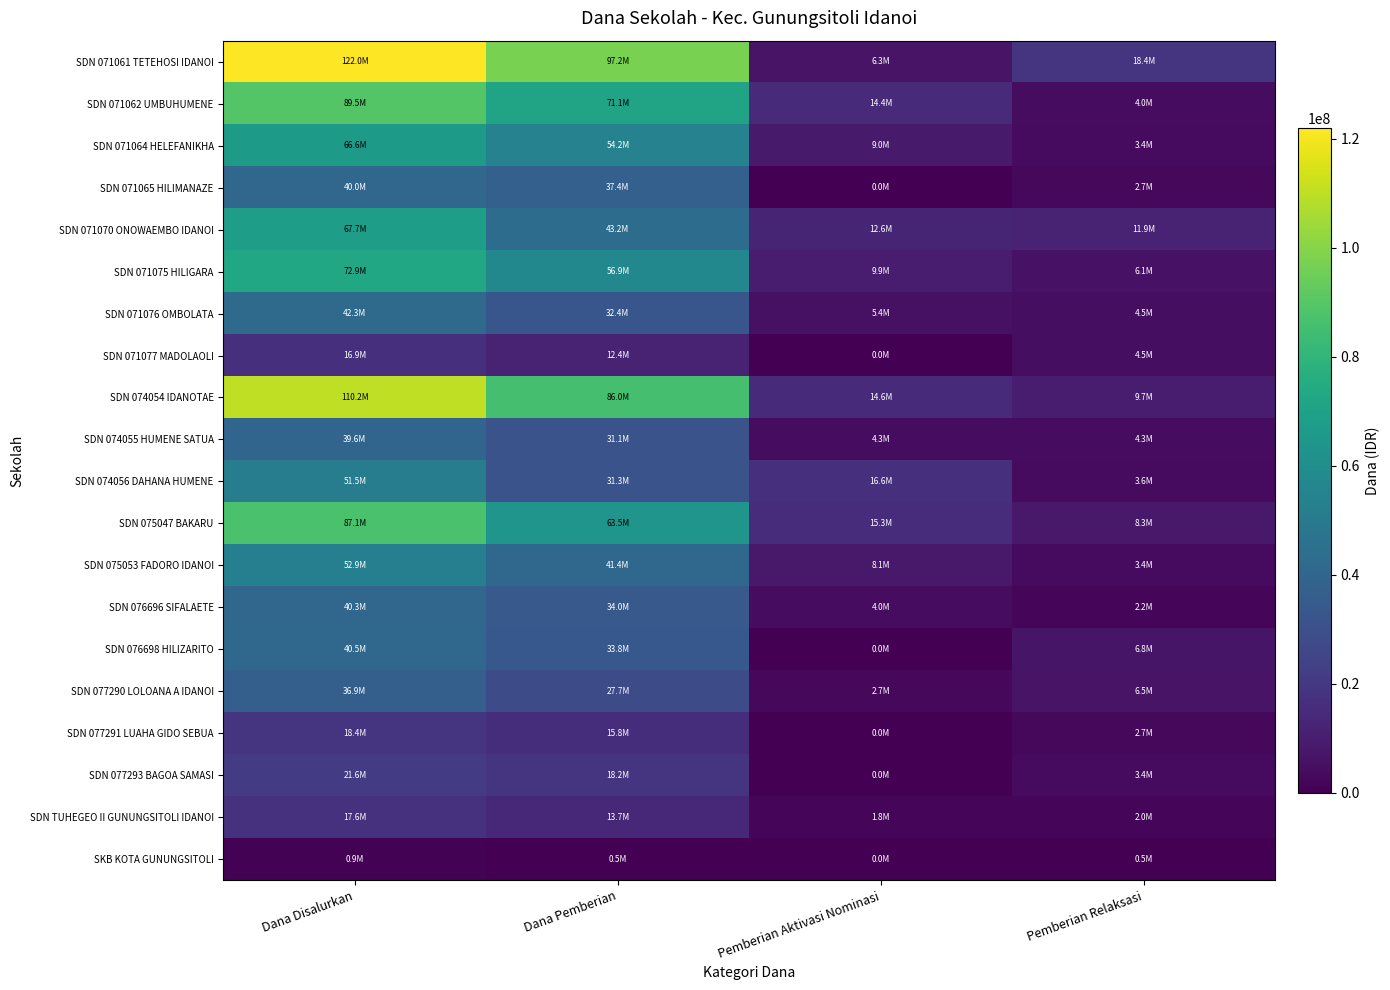

Reading left to right, transcribe all the data shown in this chart.

SDN 071061 TETEHOSI IDANOI: Dana Disalurkan=121950000	Dana Pemberian=97200000	Pemberian Aktivasi Nominasi=6300000	Pemberian Relaksasi=18450000
SDN 071062 UMBUHUMENE: Dana Disalurkan=89550000	Dana Pemberian=71100000	Pemberian Aktivasi Nominasi=14400000	Pemberian Relaksasi=4050000
SDN 071064 HELEFANIKHA: Dana Disalurkan=66600000	Dana Pemberian=54225000	Pemberian Aktivasi Nominasi=9000000	Pemberian Relaksasi=3375000
SDN 071065 HILIMANAZE: Dana Disalurkan=40050000	Dana Pemberian=37350000	Pemberian Aktivasi Nominasi=0	Pemberian Relaksasi=2700000
SDN 071070 ONOWAEMBO IDANOI: Dana Disalurkan=67725000	Dana Pemberian=43200000	Pemberian Aktivasi Nominasi=12600000	Pemberian Relaksasi=11925000
SDN 071075 HILIGARA: Dana Disalurkan=72900000	Dana Pemberian=56925000	Pemberian Aktivasi Nominasi=9900000	Pemberian Relaksasi=6075000
SDN 071076 OMBOLATA: Dana Disalurkan=42300000	Dana Pemberian=32400000	Pemberian Aktivasi Nominasi=5400000	Pemberian Relaksasi=4500000
SDN 071077 MADOLAOLI: Dana Disalurkan=16875000	Dana Pemberian=12375000	Pemberian Aktivasi Nominasi=0	Pemberian Relaksasi=4500000
SDN 074054 IDANOTAE: Dana Disalurkan=110250000	Dana Pemberian=85950000	Pemberian Aktivasi Nominasi=14625000	Pemberian Relaksasi=9675000
SDN 074055 HUMENE SATUA: Dana Disalurkan=39600000	Dana Pemberian=31050000	Pemberian Aktivasi Nominasi=4275000	Pemberian Relaksasi=4275000
SDN 074056 DAHANA HUMENE: Dana Disalurkan=51525000	Dana Pemberian=31275000	Pemberian Aktivasi Nominasi=16650000	Pemberian Relaksasi=3600000
SDN 075047 BAKARU: Dana Disalurkan=87075000	Dana Pemberian=63450000	Pemberian Aktivasi Nominasi=15300000	Pemberian Relaksasi=8325000
SDN 075053 FADORO IDANOI: Dana Disalurkan=52875000	Dana Pemberian=41400000	Pemberian Aktivasi Nominasi=8100000	Pemberian Relaksasi=3375000
SDN 076696 SIFALAETE: Dana Disalurkan=40275000	Dana Pemberian=33975000	Pemberian Aktivasi Nominasi=4050000	Pemberian Relaksasi=2250000
SDN 076698 HILIZARITO: Dana Disalurkan=40500000	Dana Pemberian=33750000	Pemberian Aktivasi Nominasi=0	Pemberian Relaksasi=6750000
SDN 077290 LOLOANA A IDANOI: Dana Disalurkan=36900000	Dana Pemberian=27675000	Pemberian Aktivasi Nominasi=2700000	Pemberian Relaksasi=6525000
SDN 077291 LUAHA GIDO SEBUA: Dana Disalurkan=18450000	Dana Pemberian=15750000	Pemberian Aktivasi Nominasi=0	Pemberian Relaksasi=2700000
SDN 077293 BAGOA SAMASI: Dana Disalurkan=21600000	Dana Pemberian=18225000	Pemberian Aktivasi Nominasi=0	Pemberian Relaksasi=3375000
SDN TUHEGEO II GUNUNGSITOLI IDANOI: Dana Disalurkan=17550000	Dana Pemberian=13725000	Pemberian Aktivasi Nominasi=1800000	Pemberian Relaksasi=2025000
SKB KOTA GUNUNGSITOLI: Dana Disalurkan=900000	Dana Pemberian=450000	Pemberian Aktivasi Nominasi=0	Pemberian Relaksasi=450000